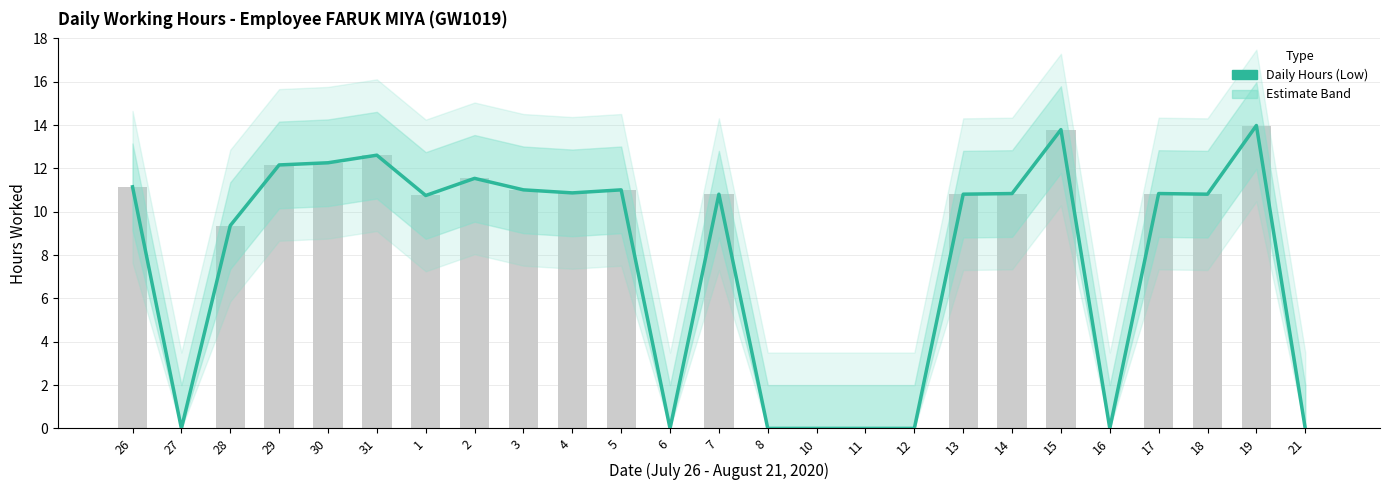

What is the maximum value shown in the chart?

14.0